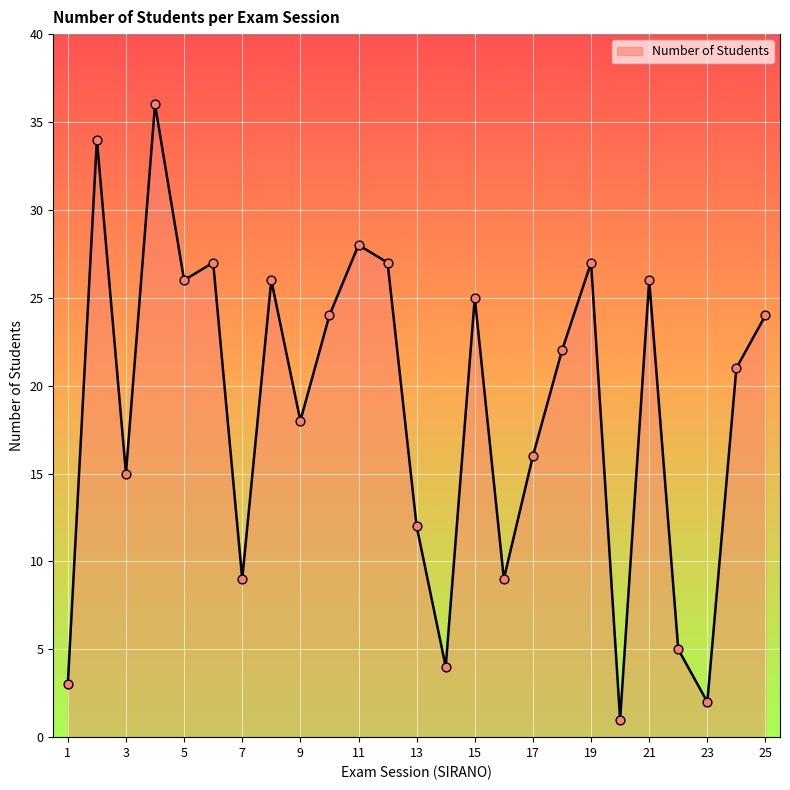

What is the maximum value shown in the chart?

36